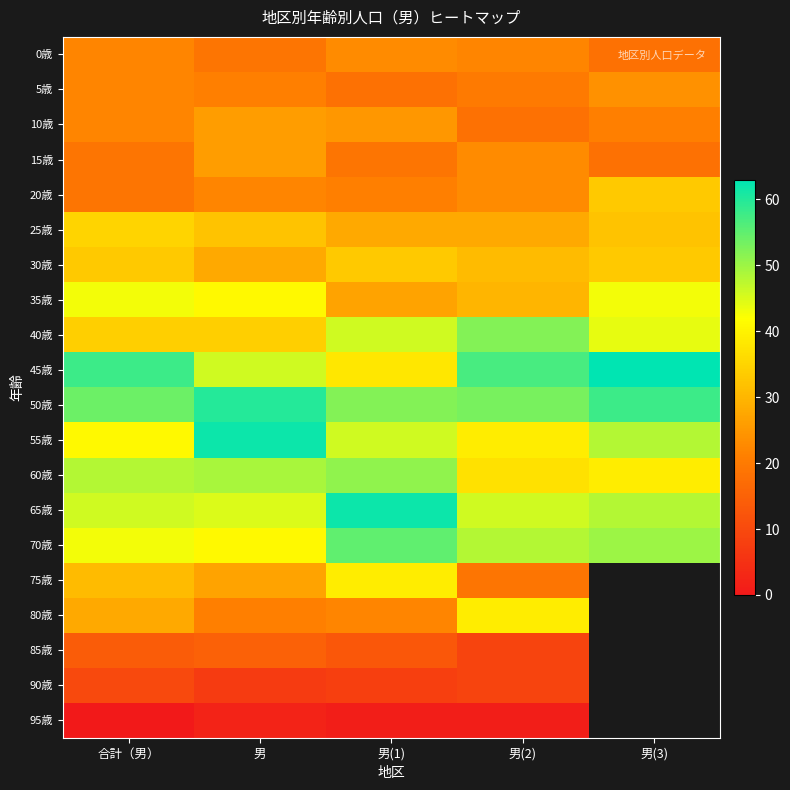

What is the sum of all 60歳 values?

224.0